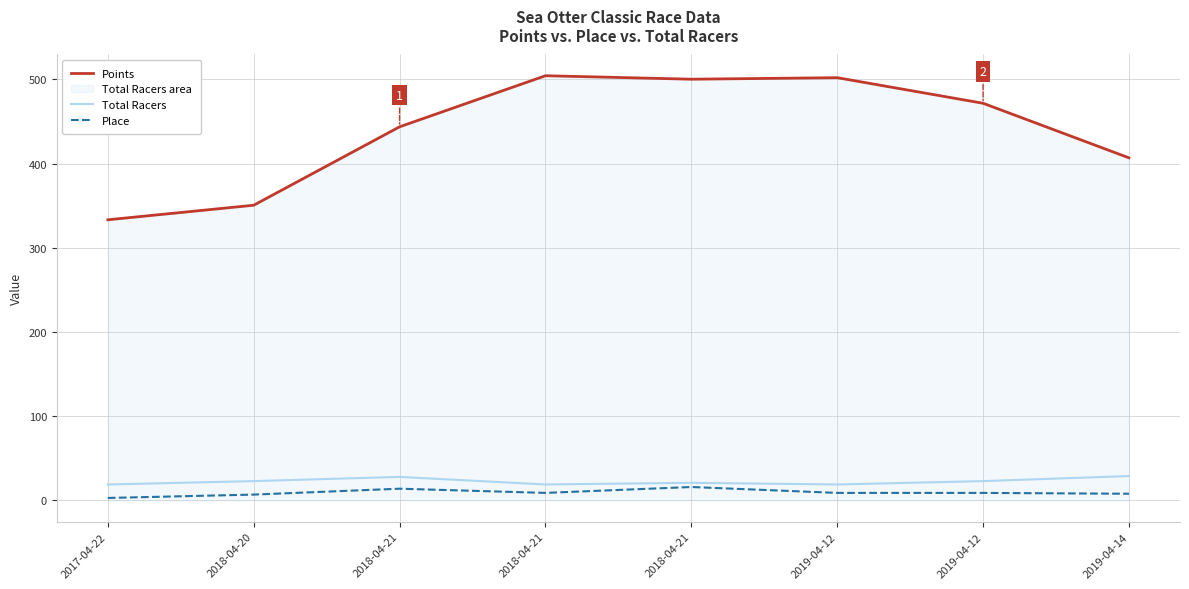

Read the Points value at 2018-04-20.

350.5